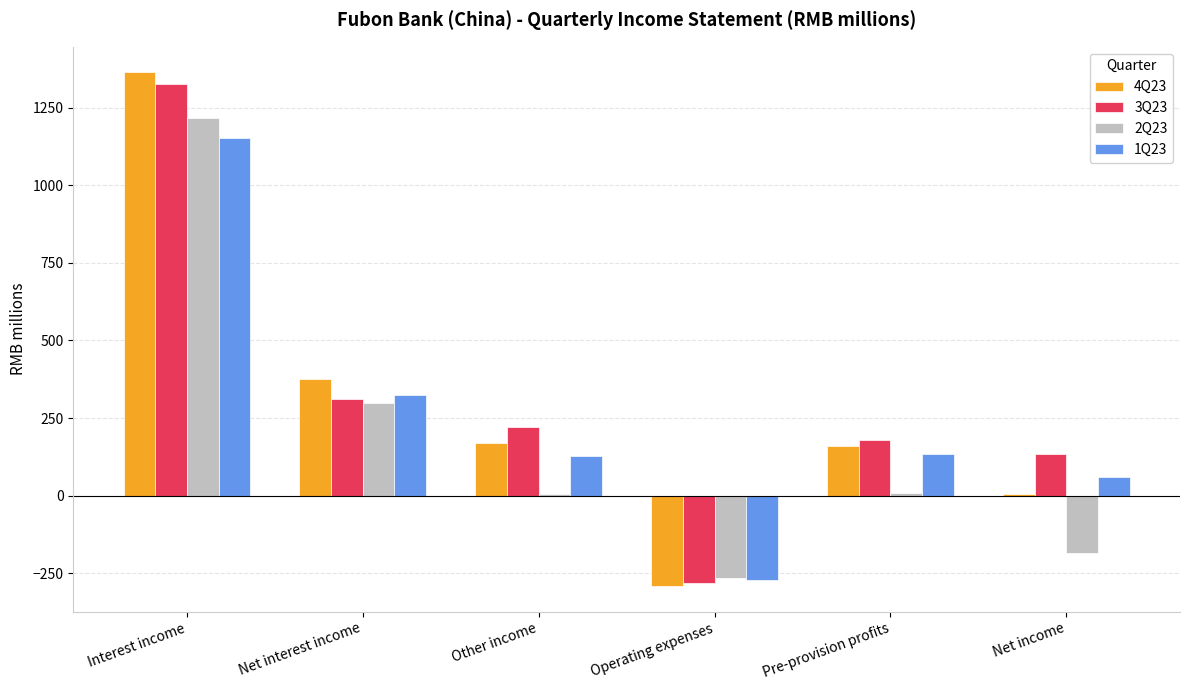

Is the value of 1Q23 at Other income greater than the value of 4Q23 at Other income?

No